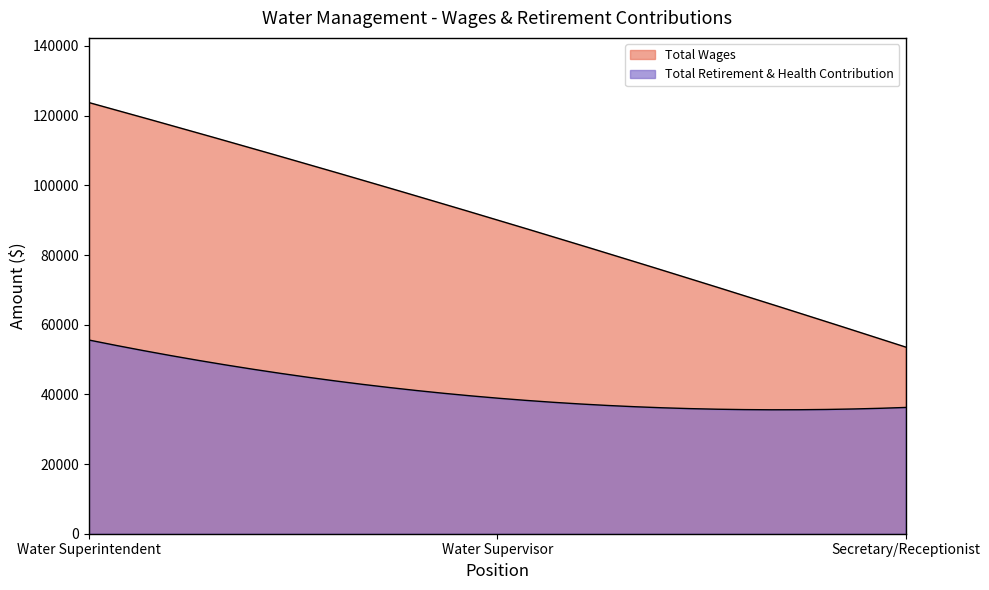

Between Secretary/Receptionist and Water Supervisor, which is larger?

Water Supervisor